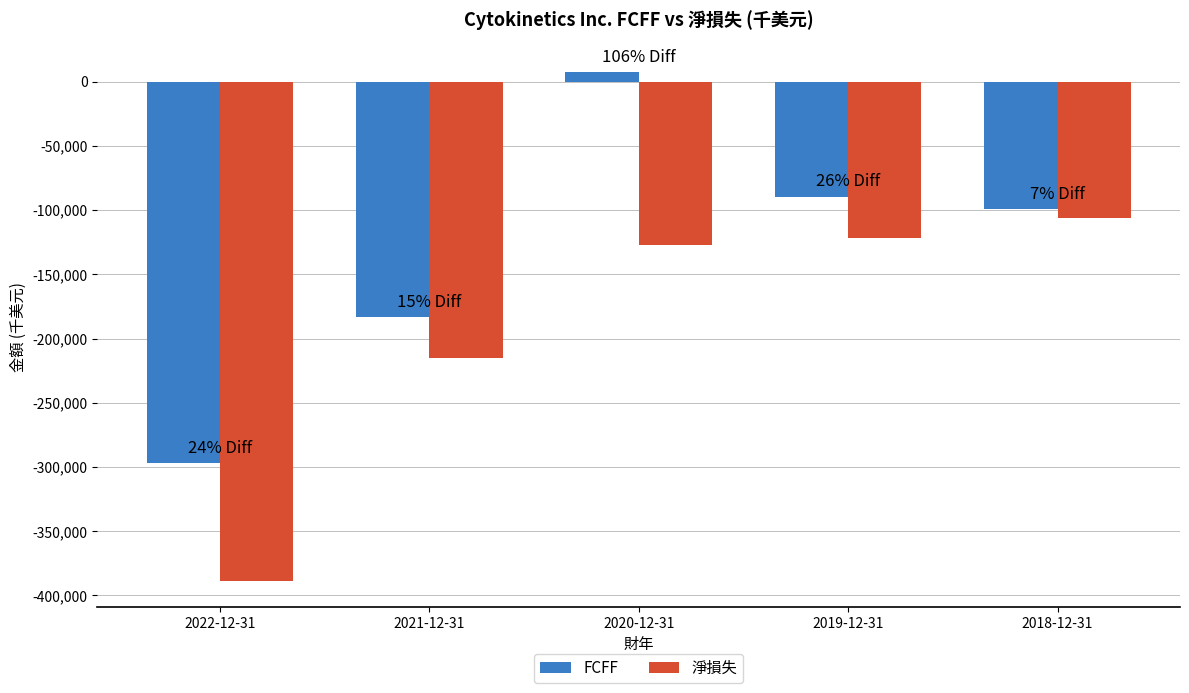

Reading right to left, what are all the values shown in this chart?

FCFF: 2018-12-31=-99213	2019-12-31=-89467	2020-12-31=7511	2021-12-31=-183513	2022-12-31=-296741
淨損失: 2018-12-31=-106289	2019-12-31=-121692	2020-12-31=-127290	2021-12-31=-215314	2022-12-31=-388955